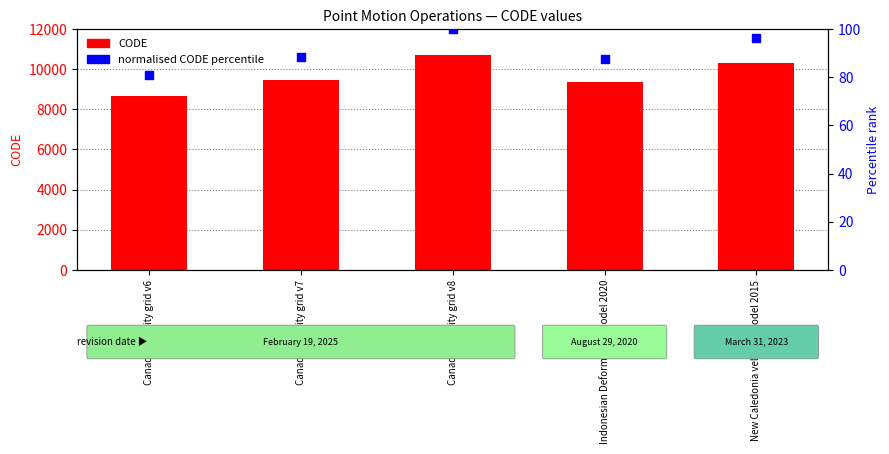

At which category is the sum across all series the highest?

Canada velocity grid v8